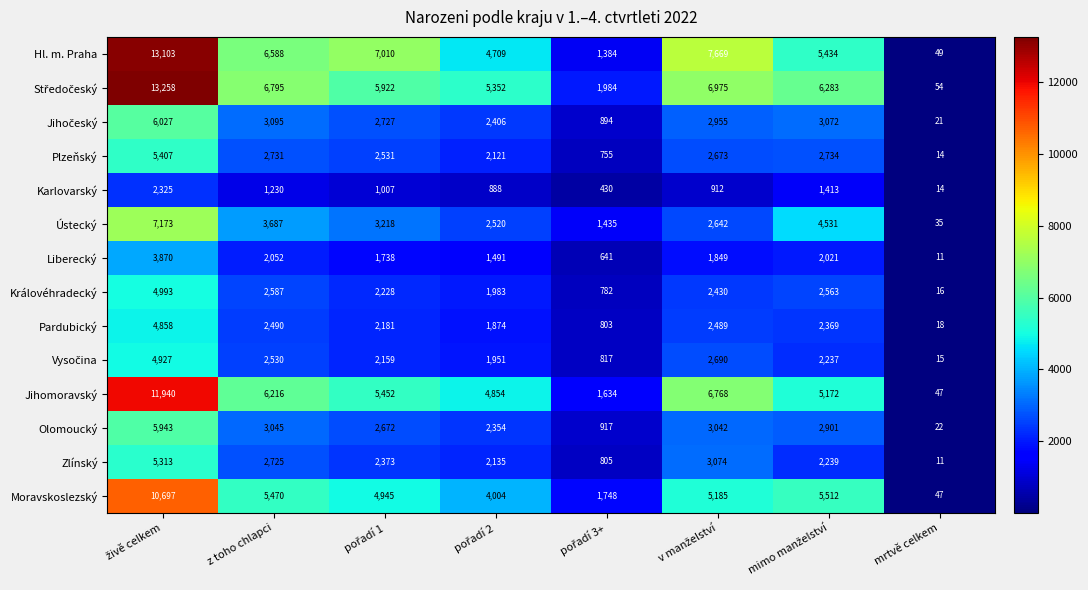

At how many categories does at least one series exceed 2156?

6